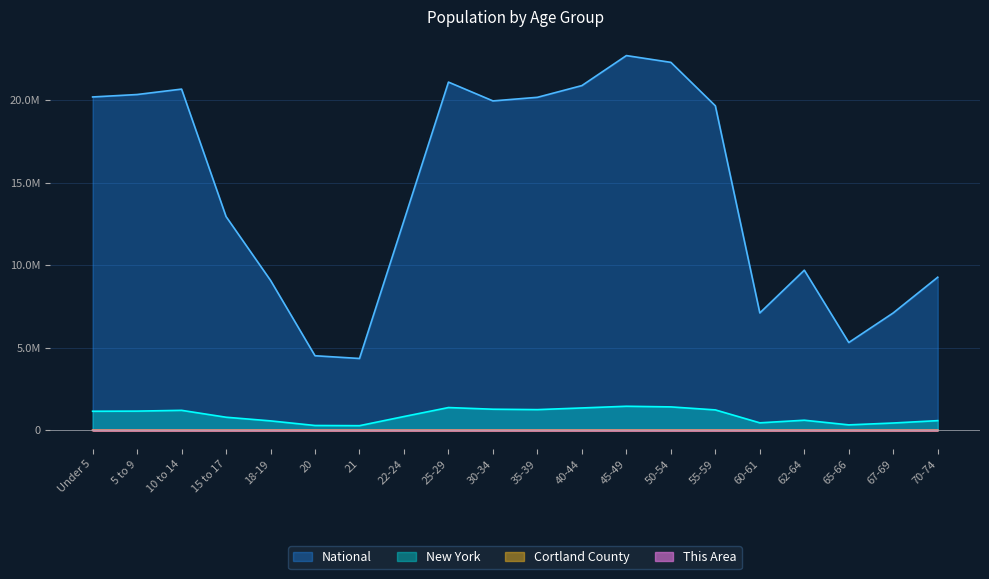

Is it true that New York equals 1380177 at 25-29?

True